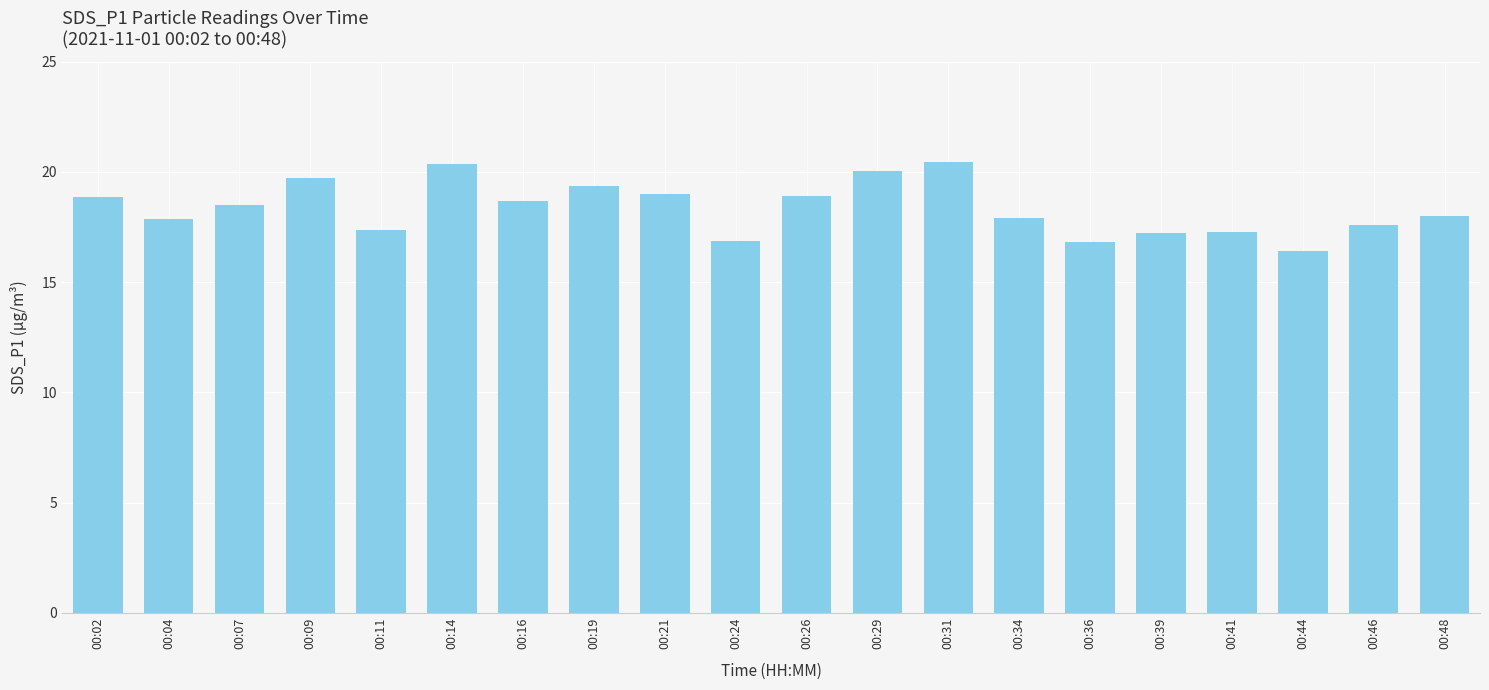

What is the value of the 15th bar from the left?

16.8